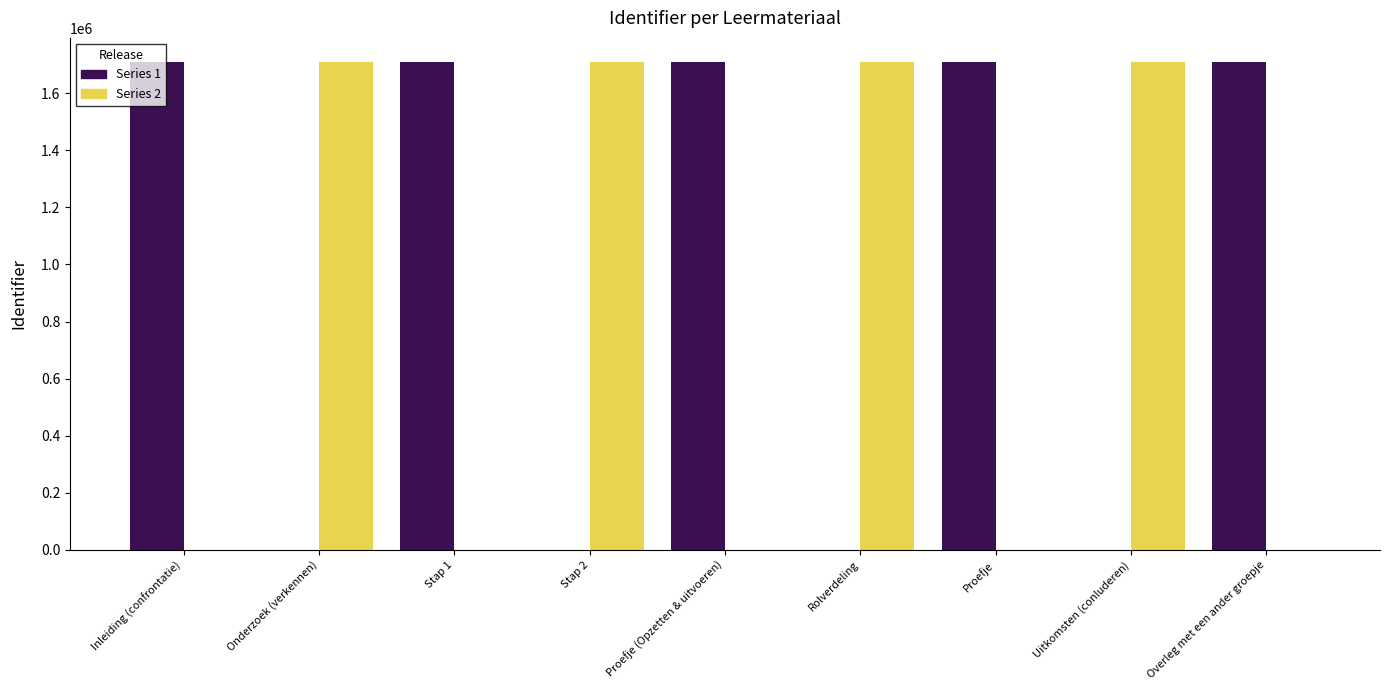

True or false: Series 2 has a value of 0 at Proefje.

True